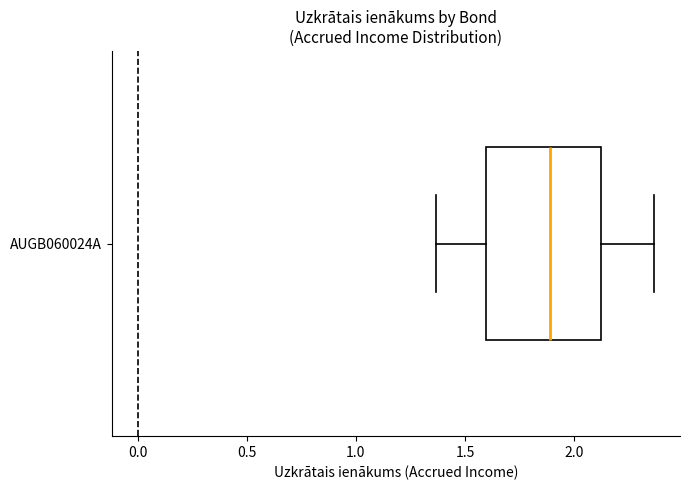

Transcribe this box plot: give where the median line is, the range the box spans, and where the two whiskers end, as read against the x-axis. The values are not printed on the chart, so give them approximately, as read against the axis.

median 1.90, box 1.60 to 2.10, whiskers 1.35 to 2.35